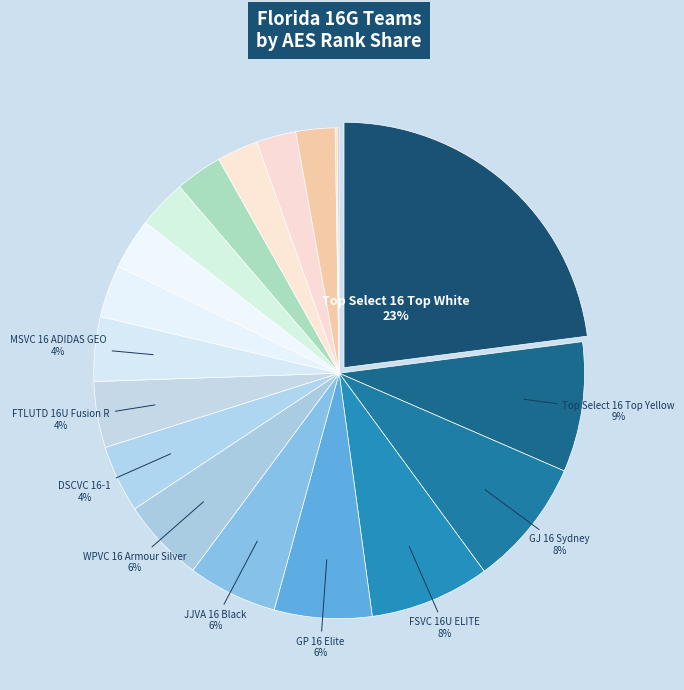

How many segments does this pie chart have?

19